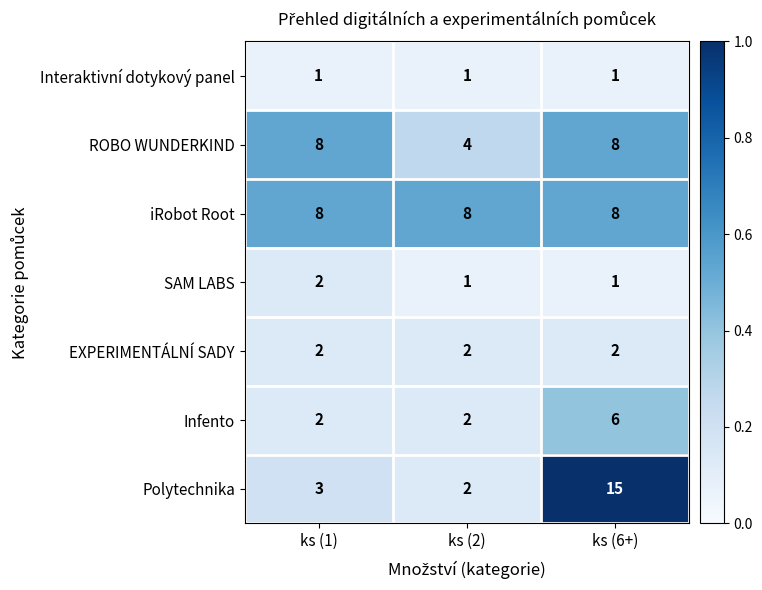

Reading right to left, extract all data points from this chart.

Interaktivní dotykový panel: 1	1	1
ROBO WUNDERKIND: 8	4	8
iRobot Root: 8	8	8
SAM LABS: 1	1	2
EXPERIMENTÁLNÍ SADY: 2	2	2
Infento: 6	2	2
Polytechnika: 15	2	3